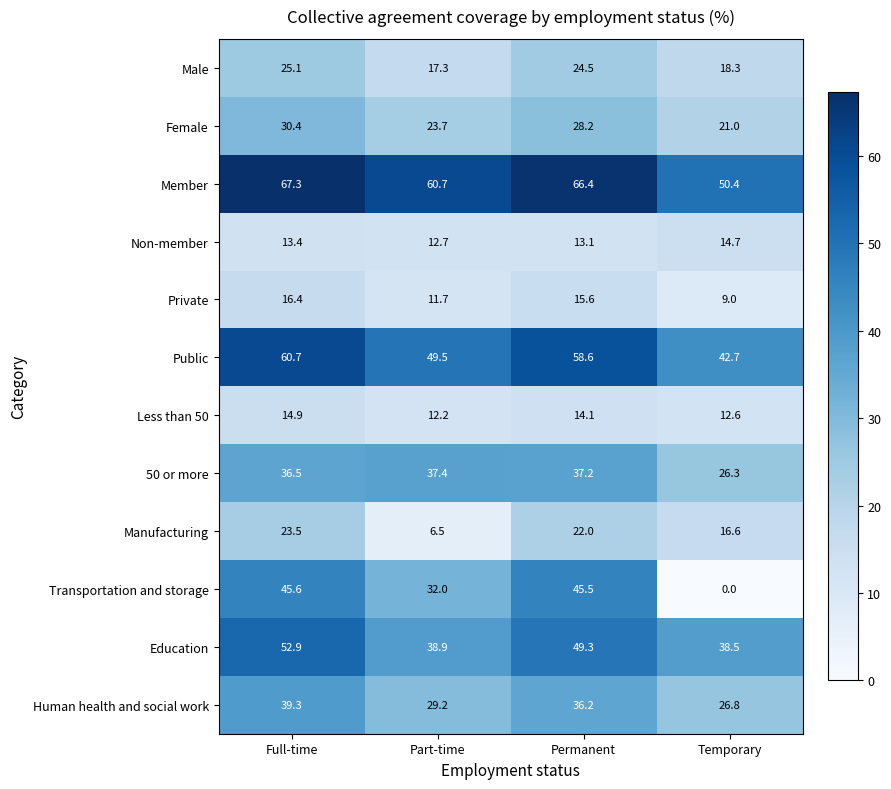

Rank the categories by 50 or more value from lowest to highest.

Temporary, Full-time, Permanent, Part-time